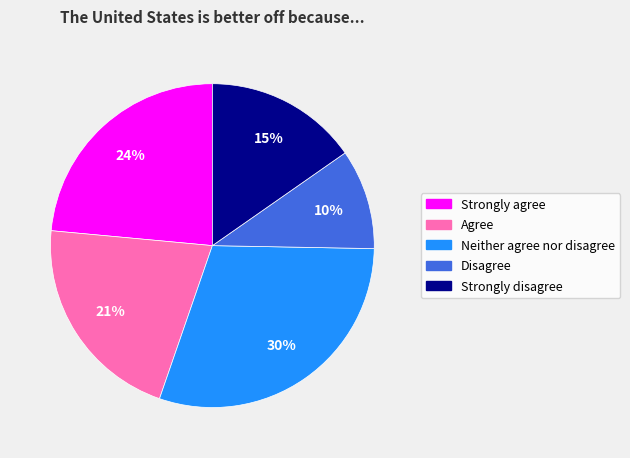

Between Agree and Strongly disagree, which is larger?

Agree